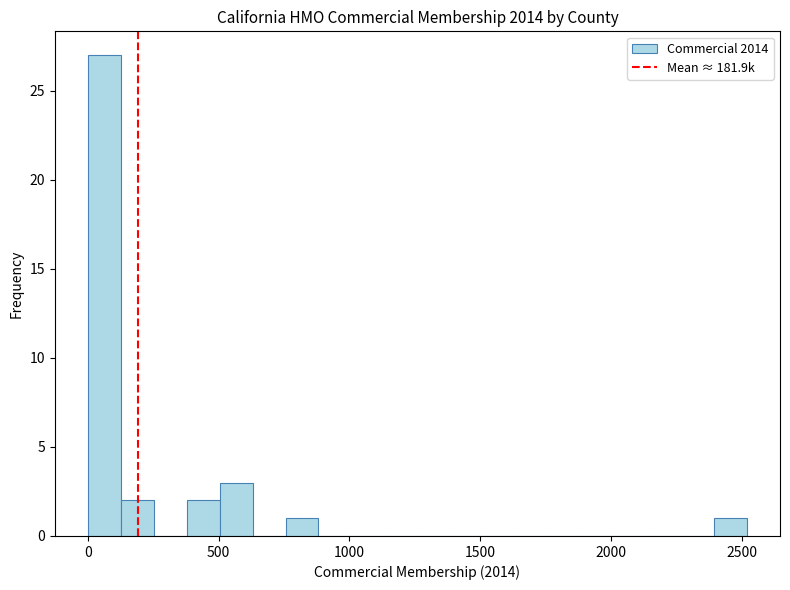

Around what value on the x-axis is the tallest bar? Give the approximate position of its centre, as read against the axis.

50